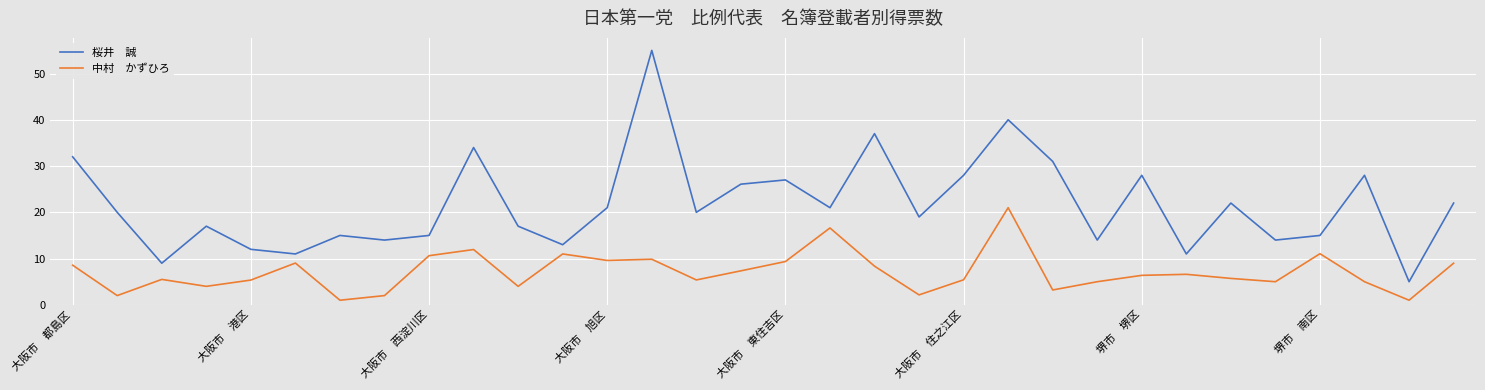

What is the smallest value displayed?

1.0